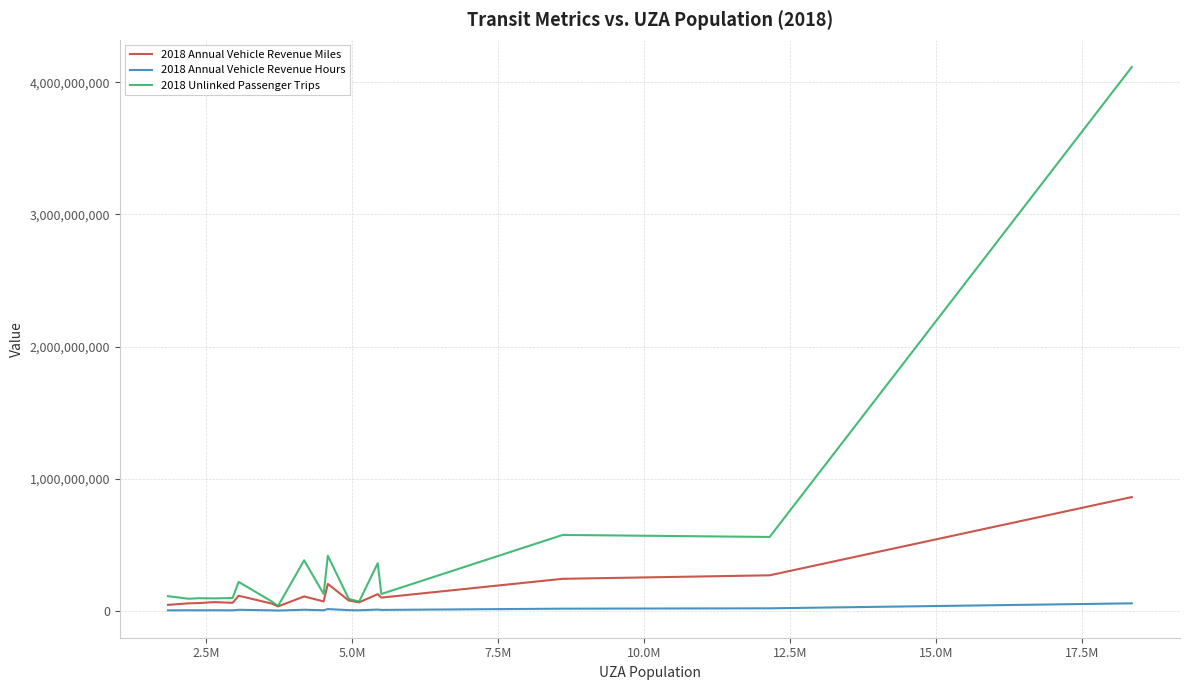

What is the maximum value shown in the chart?

4114906519